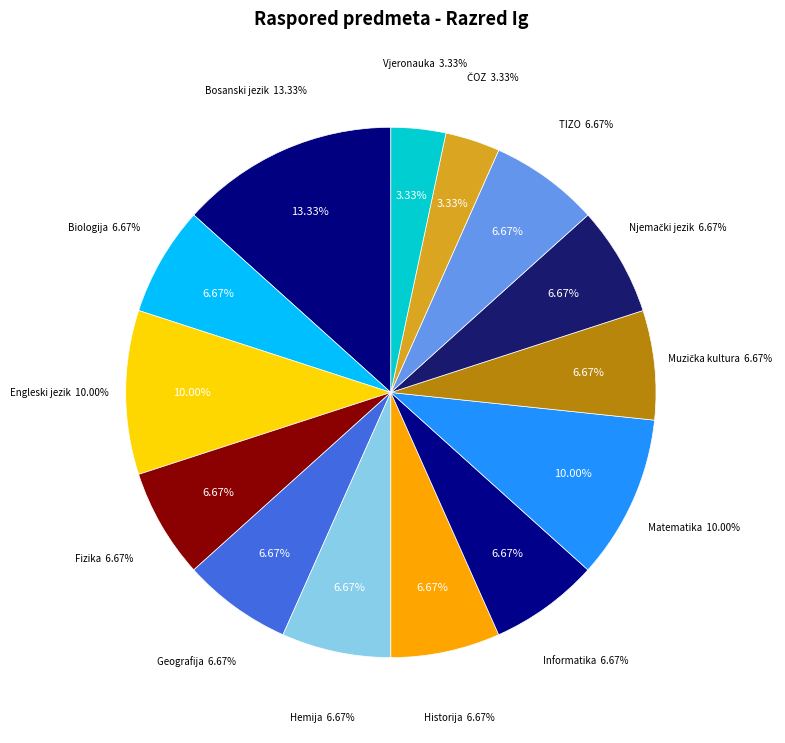

Is Fizika the majority of the pie?

No